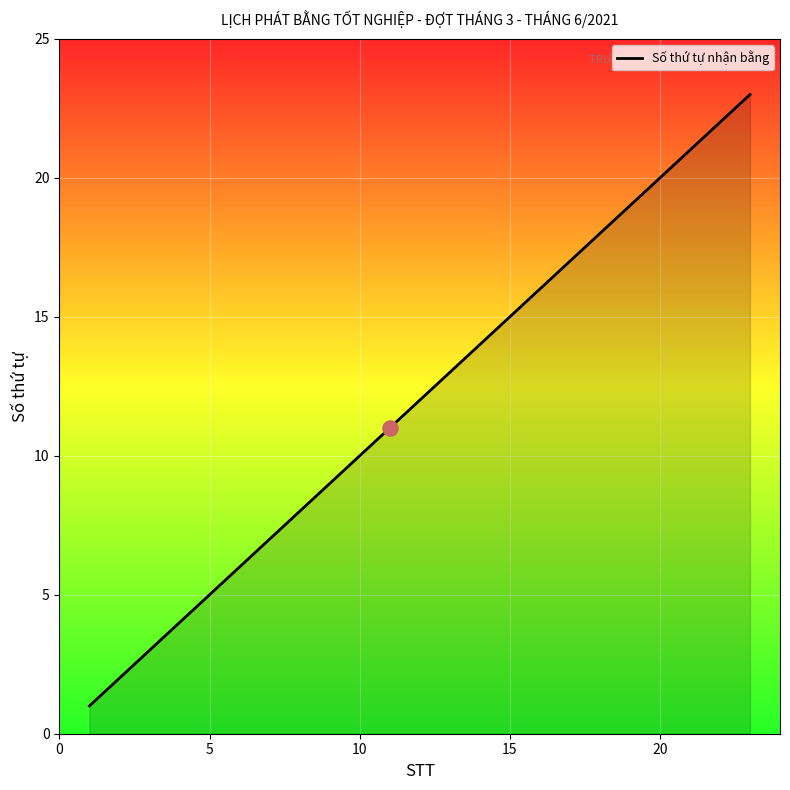

What is the greatest value displayed?

23